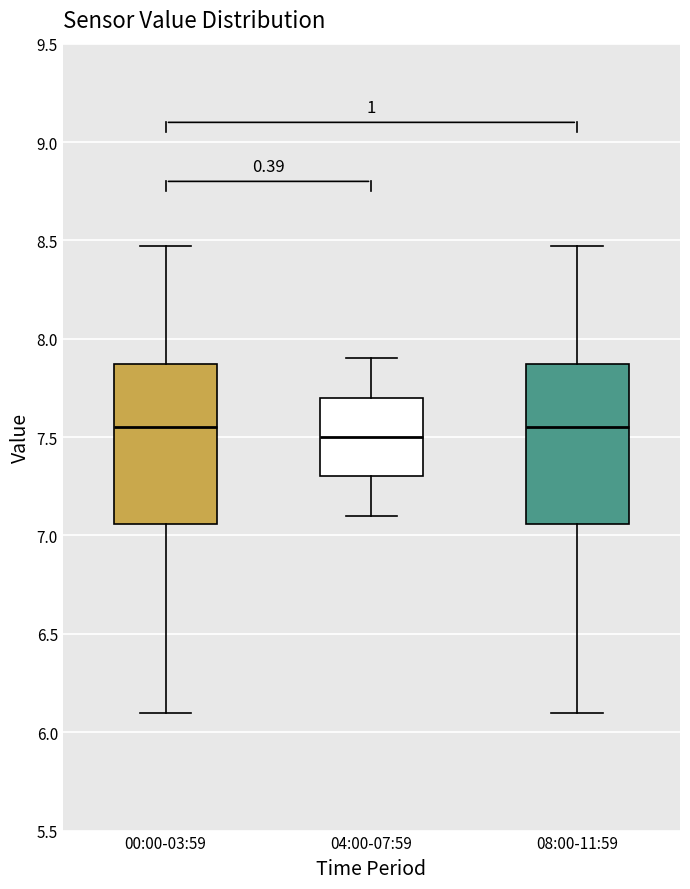

Reading left to right, transcribe this box plot: for each box, give where its median line is, the range the box spans, and where its two whiskers end, as read against the y-axis. The values are not printed on the chart, so give them approximately, as read against the axis.

00:00-03:59: median 7.55, box 7.05 to 7.85, whiskers 6.10 to 8.45
04:00-07:59: median 7.50, box 7.30 to 7.70, whiskers 7.10 to 7.90
08:00-11:59: median 7.55, box 7.05 to 7.85, whiskers 6.10 to 8.45